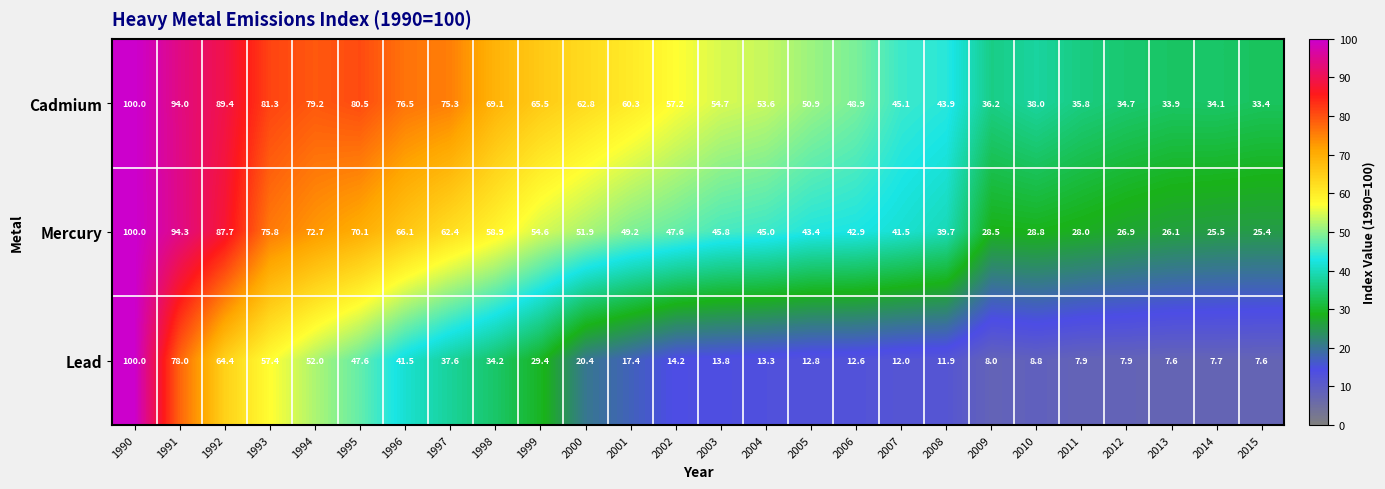

Which series has the largest range (max minus min)?

Lead